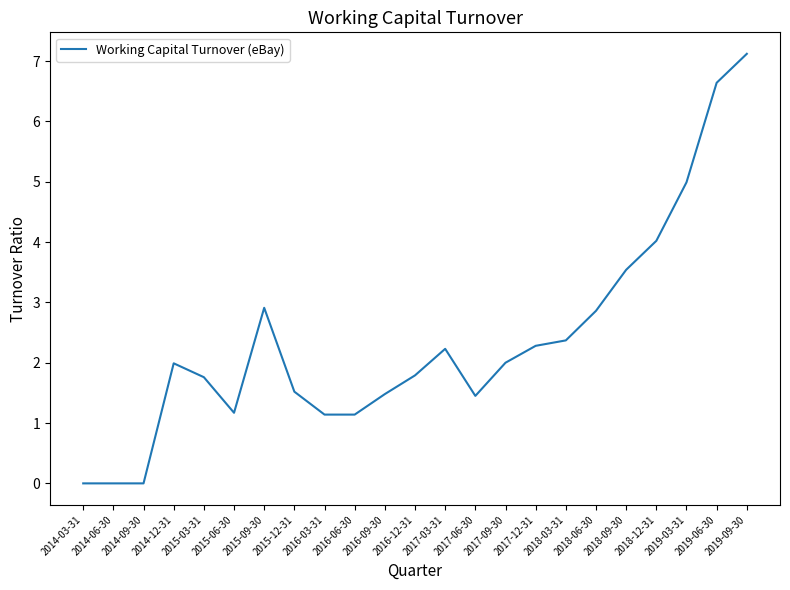

What is the difference between the second highest and minimum values?

6.6